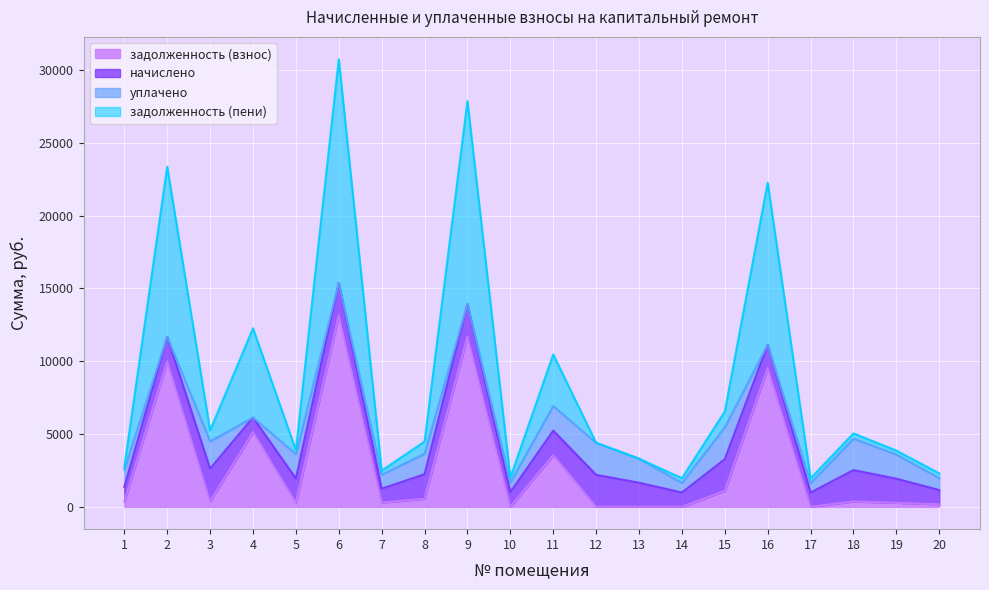

What is the maximum value for задолженность (пени)?

15371.4